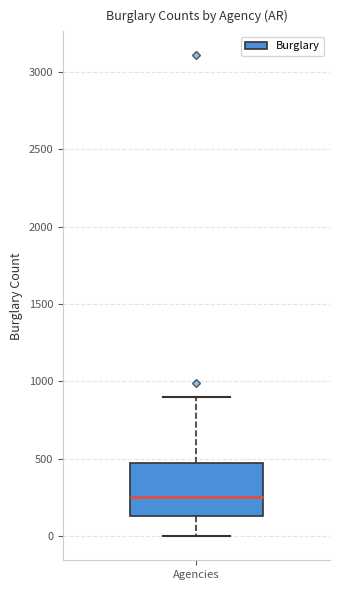

Transcribe this box plot: give where the median line is, the range the box spans, and where the two whiskers end, as read against the y-axis. The values are not printed on the chart, so give them approximately, as read against the axis.

median 250, box 150 to 450, whiskers 0 to 900